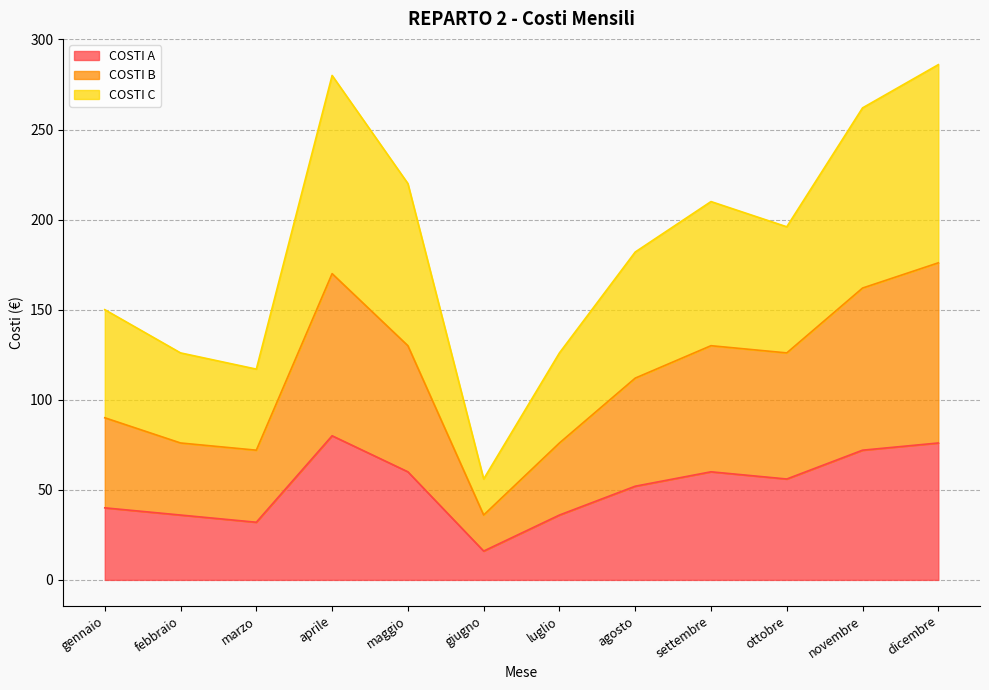

True or false: COSTI A and COSTI B intersect in this chart.

False